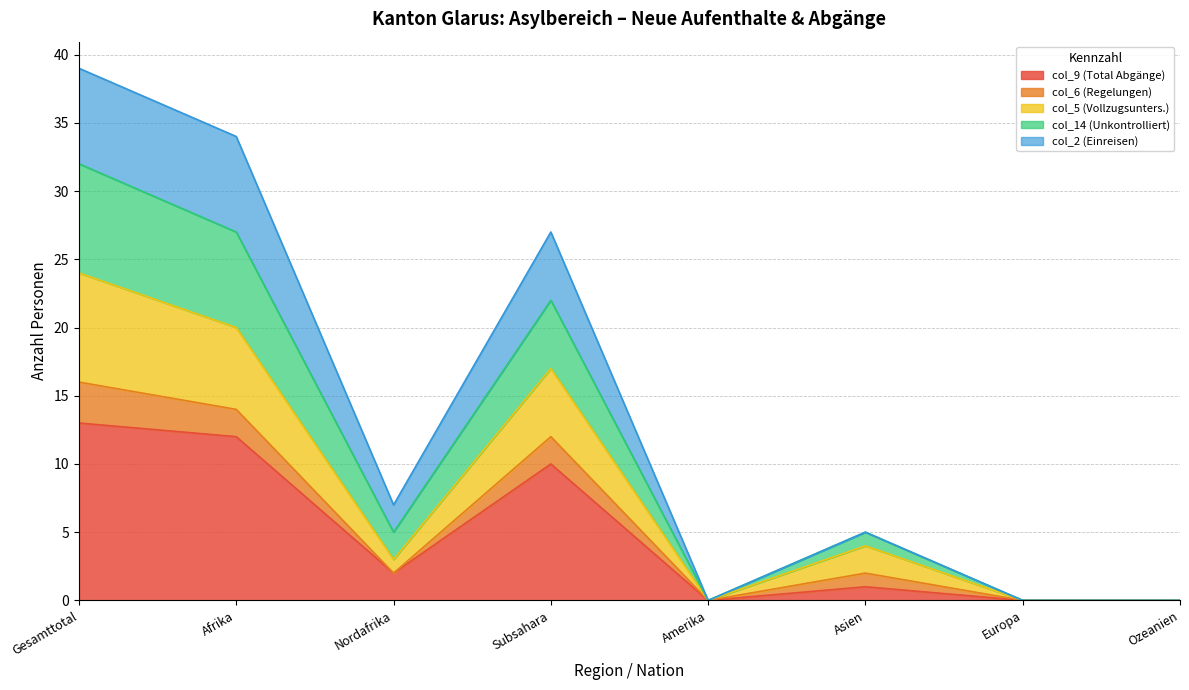

How many values in the col_5 (Vollzugsunters.) series exceed 4?

3